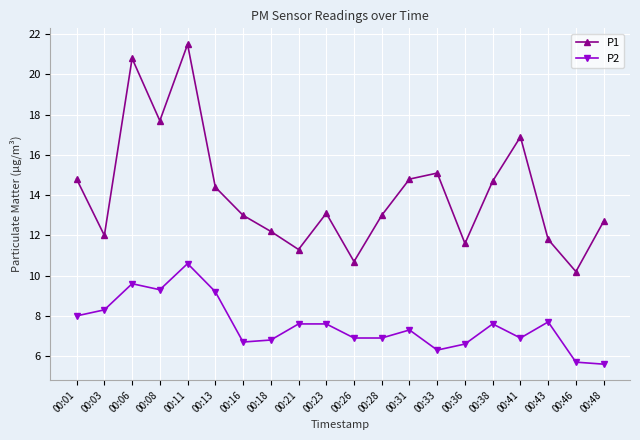

What are all the series names shown in the legend?

P1, P2